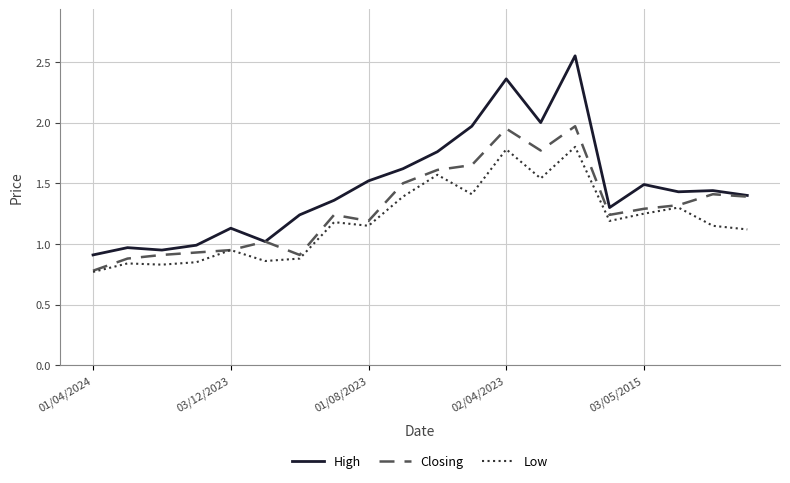

In Closing, how many points are lower than both neighbors (excluding endpoints)?

4